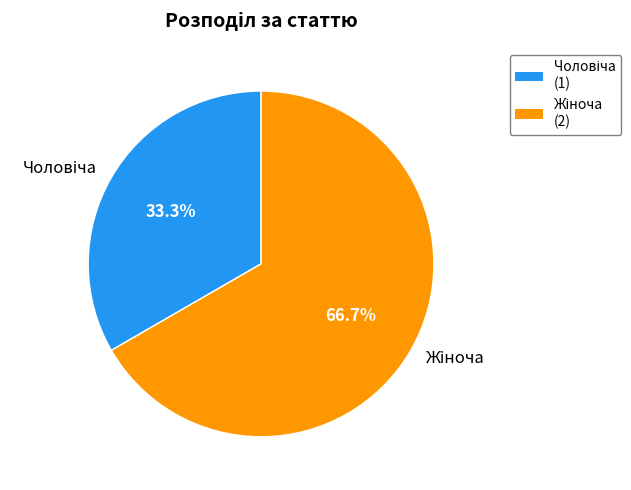

To the nearest percent, what is the difference between the largest and smallest slice percentages?

33%